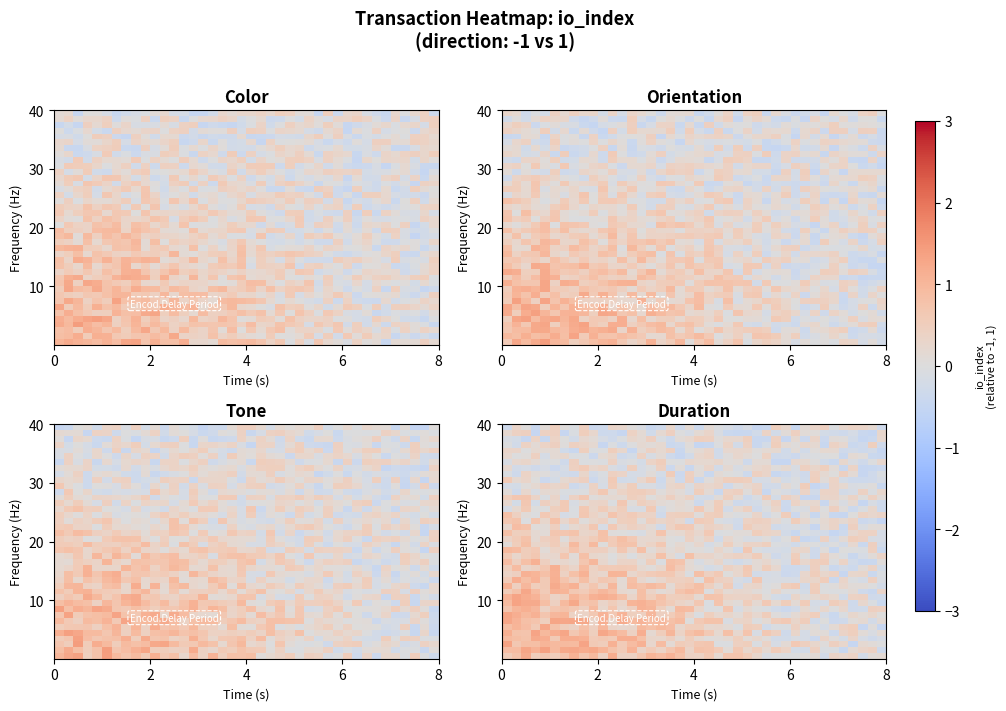

What is the minimum value shown in the chart?

-0.5